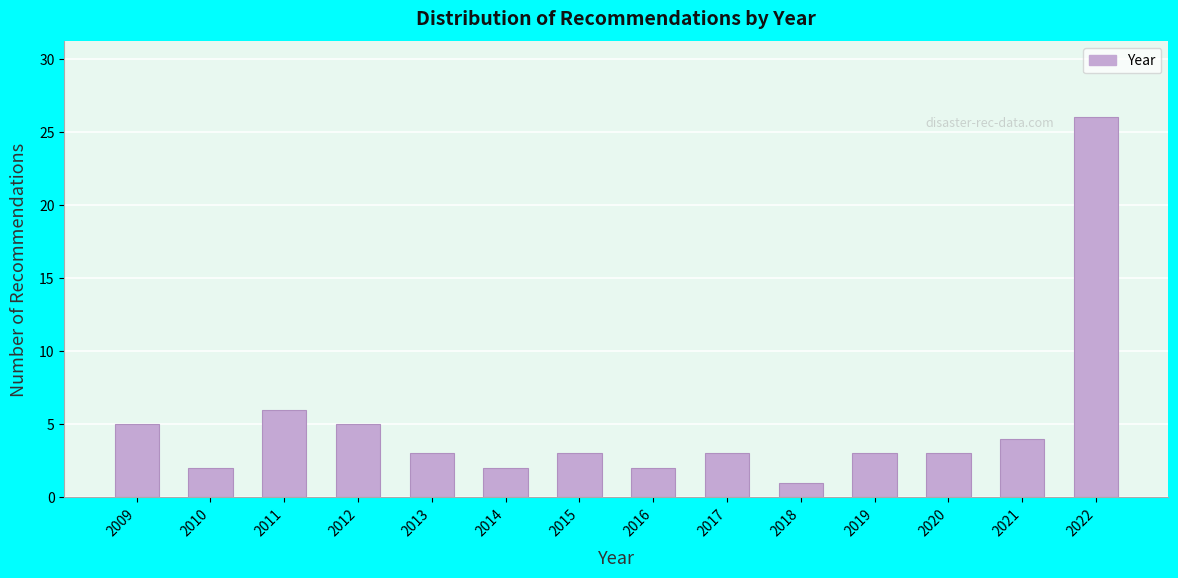

Reading left to right, what are all the values shown in this chart?

2009=5	2010=2	2011=6	2012=5	2013=3	2014=2	2015=3	2016=2	2017=3	2018=1	2019=3	2020=3	2021=4	2022=26